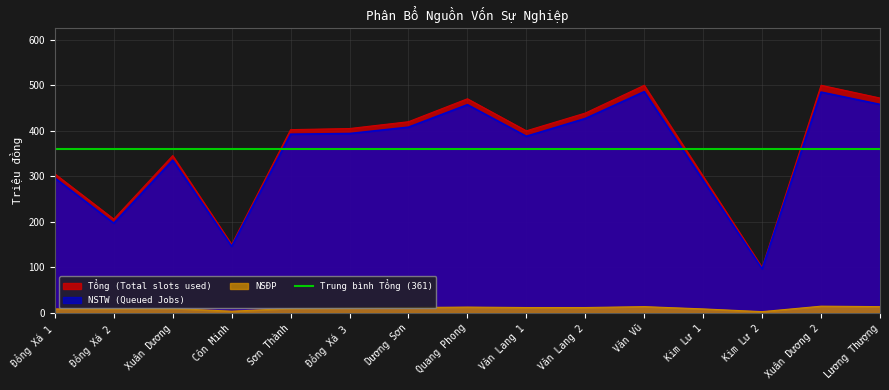

True or false: NSĐP and NSTW (Queued Jobs) cross at least once.

False